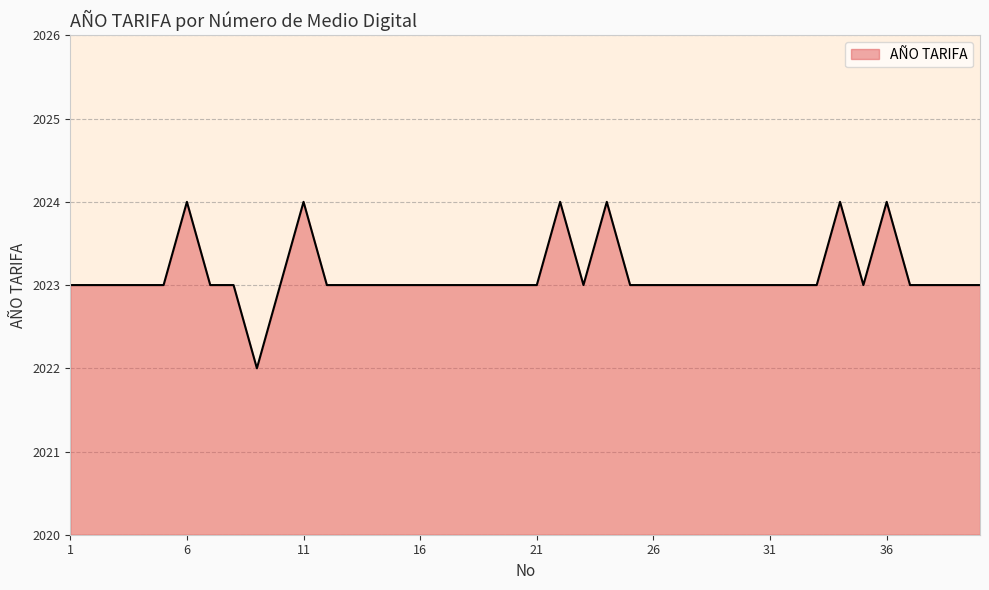

What is the minimum value shown in the chart?

2022